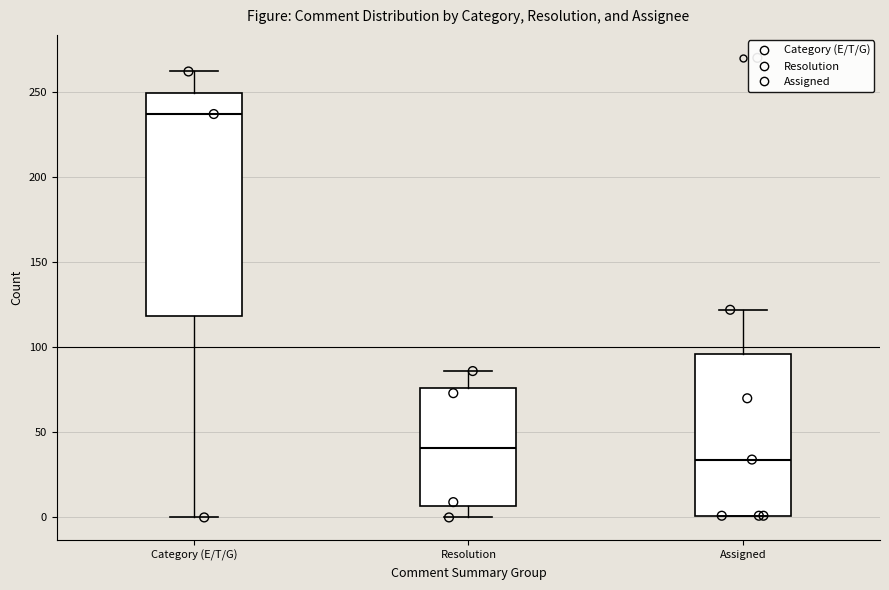

Which box is the tallest, from its lower edge to its upper edge?

Category (E/T/G)